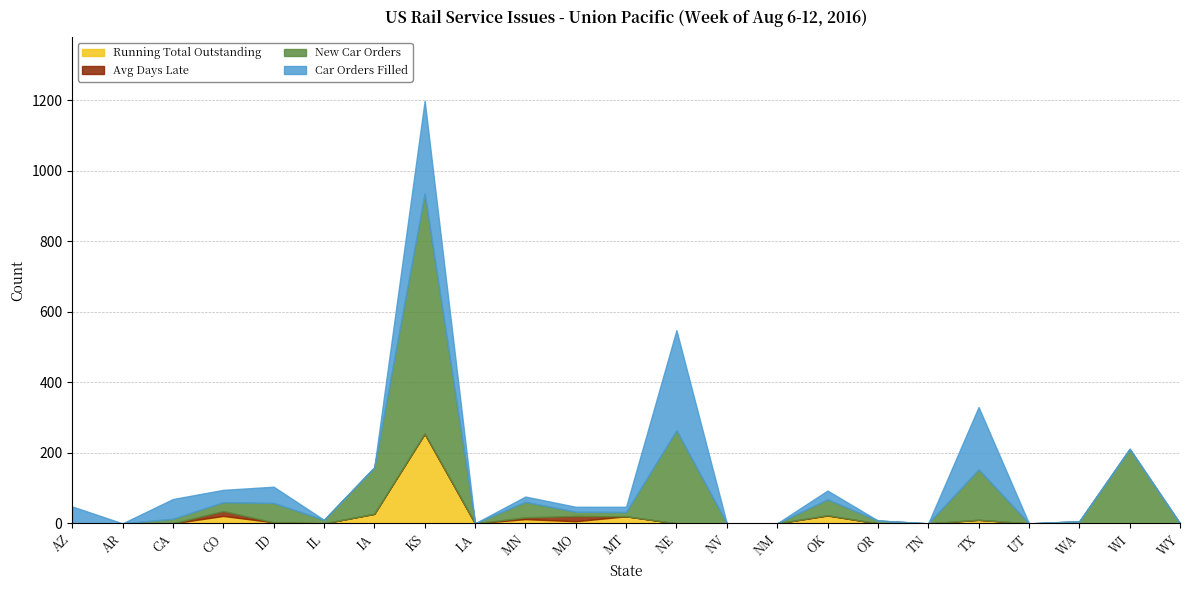

True or false: Car Orders Filled has more than 2 interior local peaks.

True